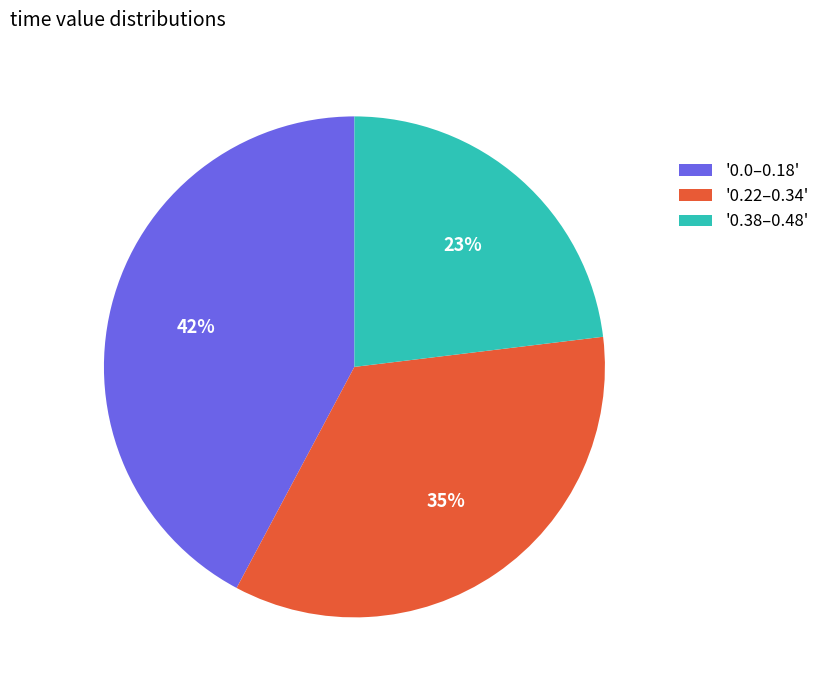

Is there a majority slice in this chart?

No